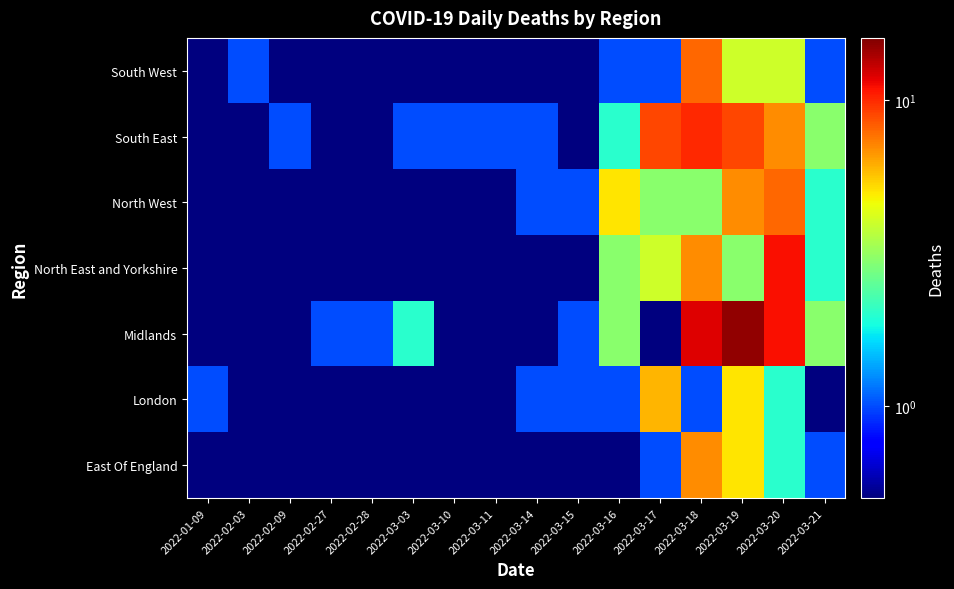

How many data points does each series have?

16